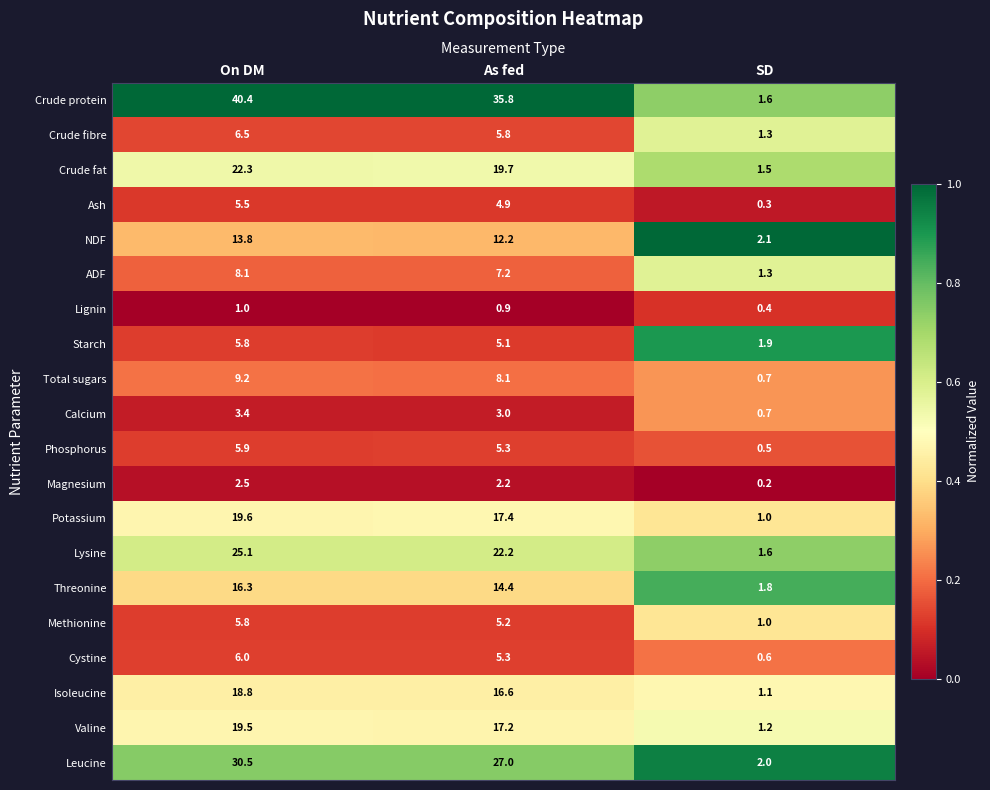

True or false: Leucine has a value of 1.4 at SD.

False